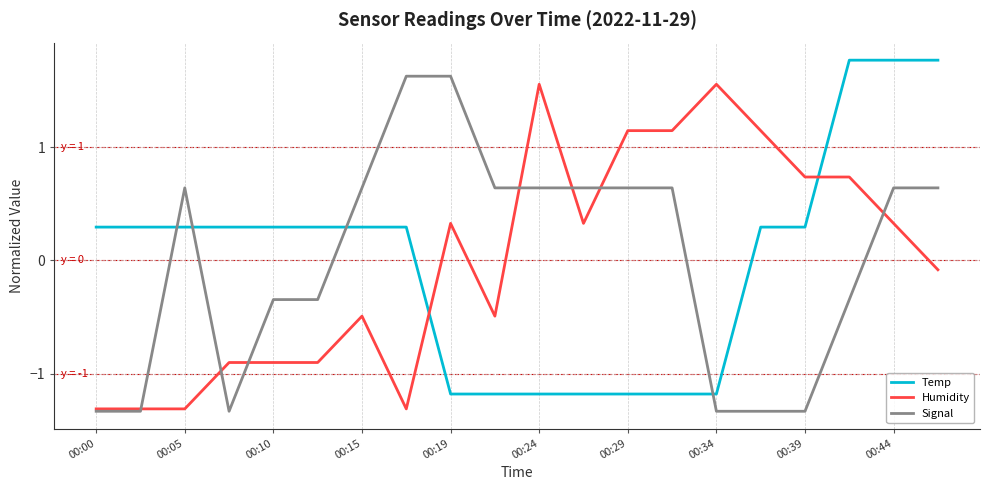

After their last crossing, which series has the higher values: Humidity or Temp?

Temp